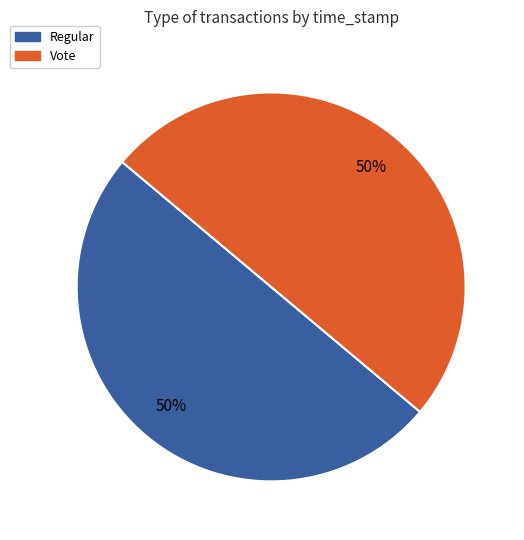

The Vote slice represents 35% of the pie. True or false?

False